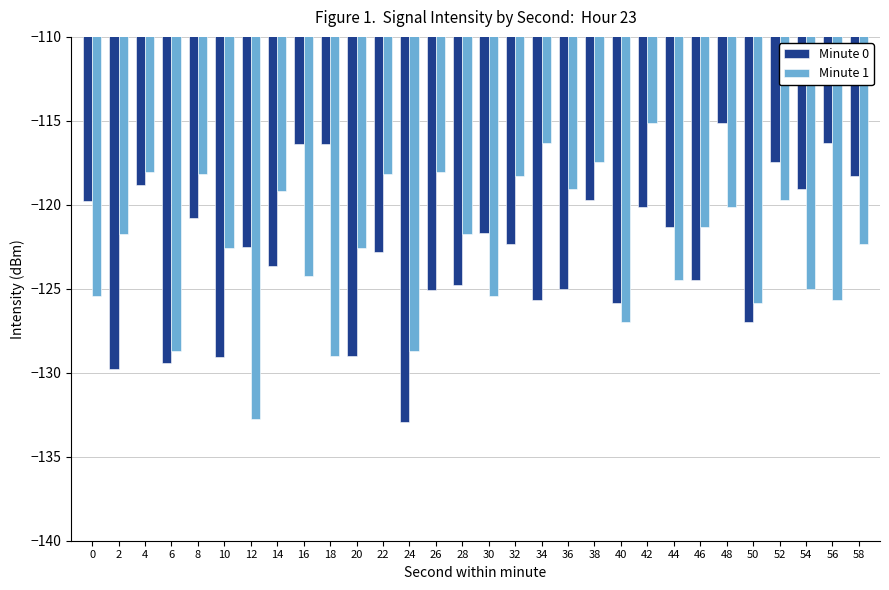

What is the difference between the second highest and second lowest values in the Minute 1 series?

12.7